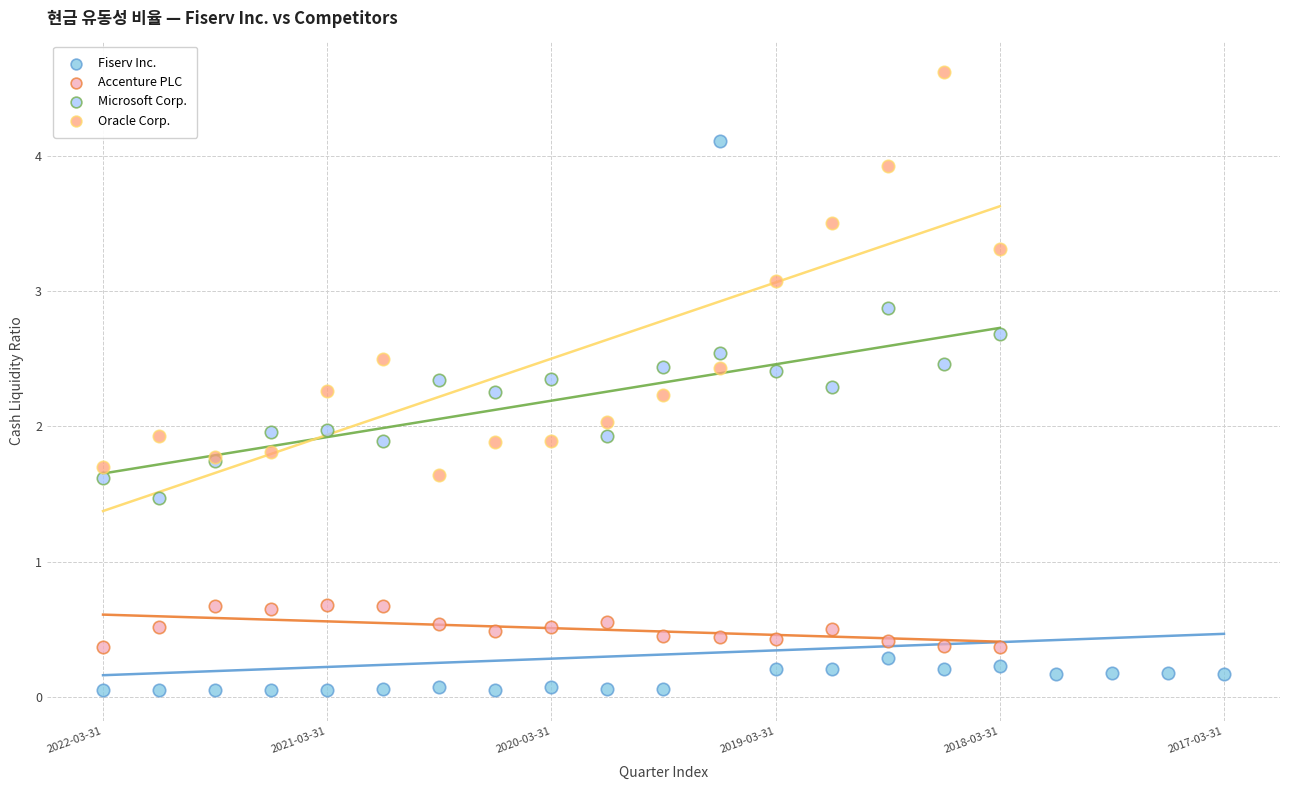

Which series has the largest Y range (max minus min)?

Fiserv Inc.